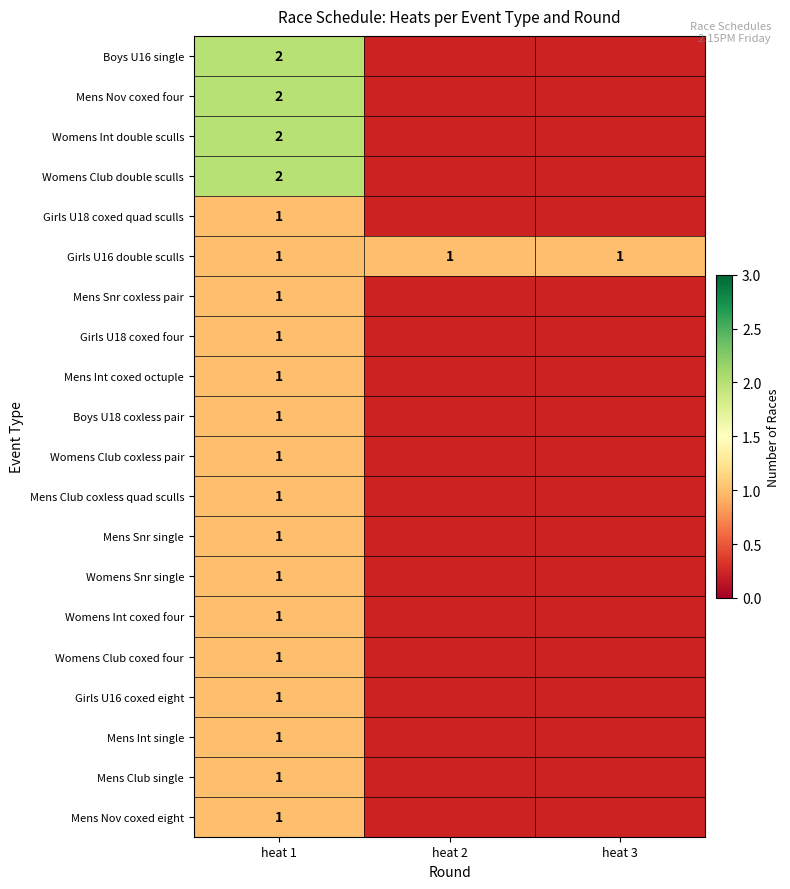

At how many categories does at least one series exceed 1?

1